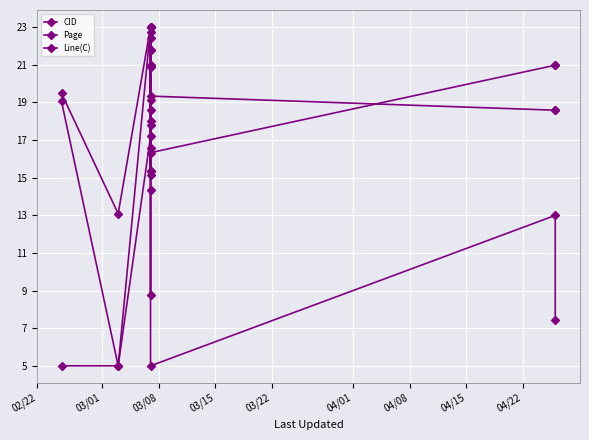

Is it true that CID equals 8.6 at 03/15?

False